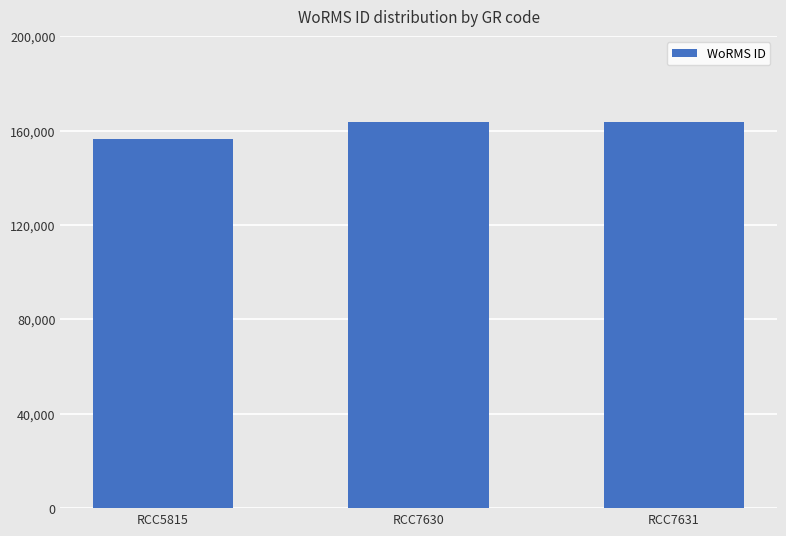

Between RCC7631 and RCC5815, which is larger?

RCC7631